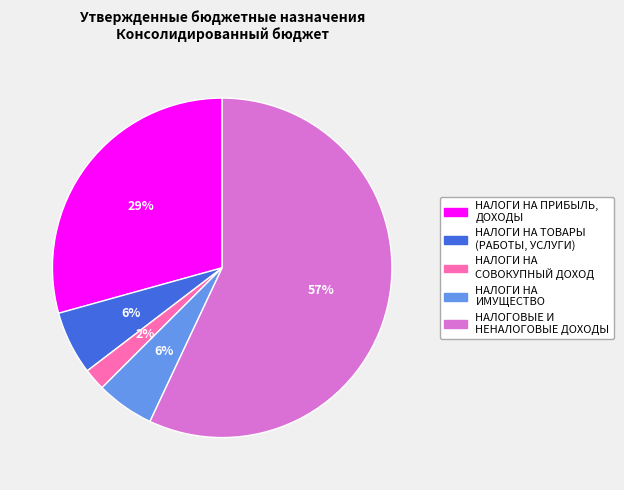

To the nearest percent, what portion does НАЛОГИ НА ТОВАРЫ (РАБОТЫ, УСЛУГИ) represent?

6%